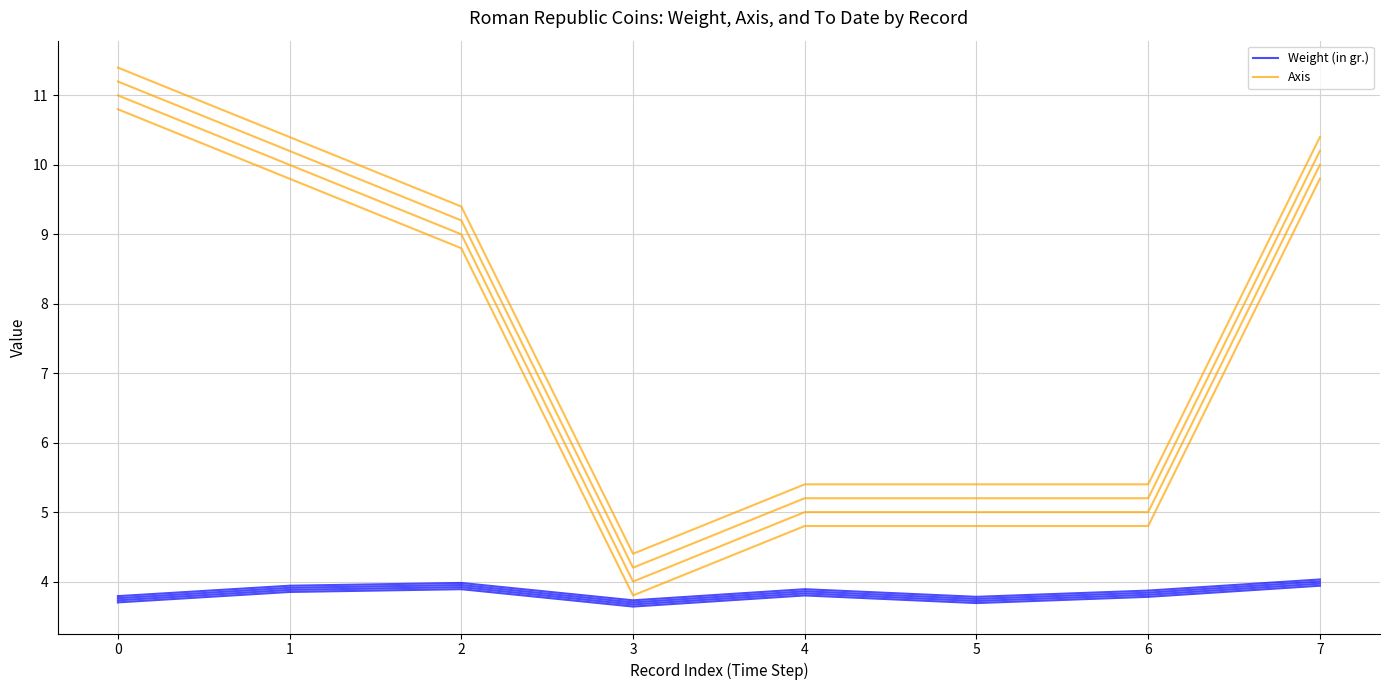

True or false: Axis has more than 0 interior local peaks.

False